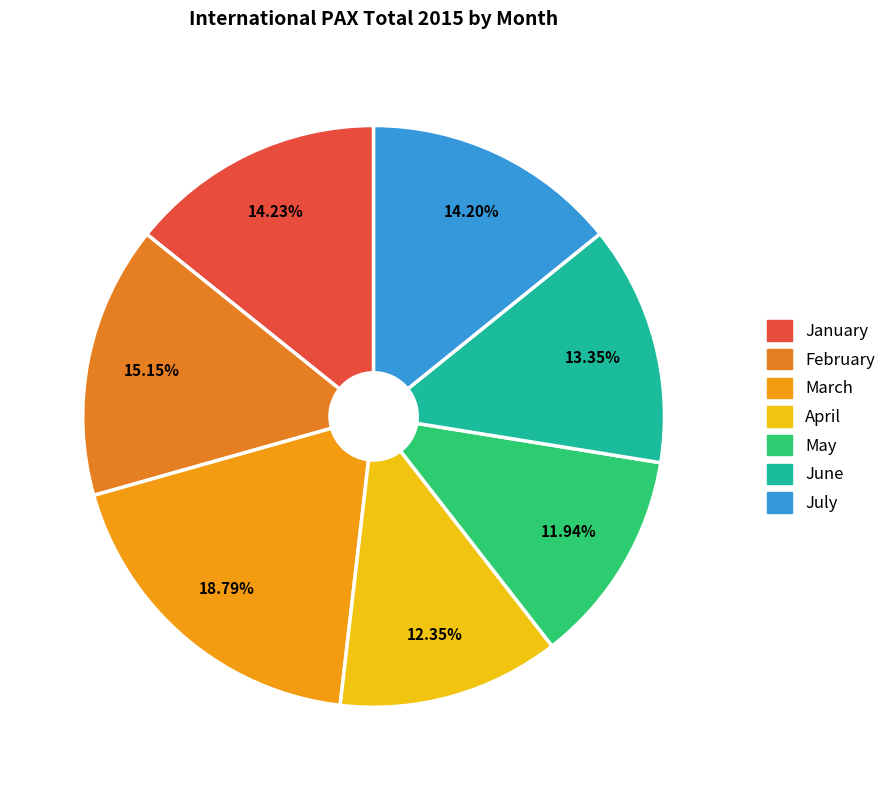

What is the smallest slice in the pie chart?

May